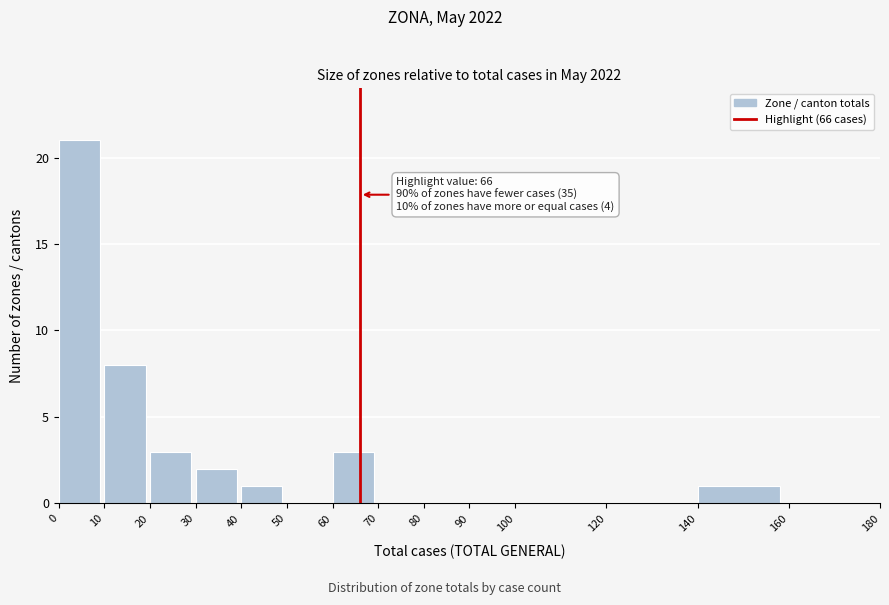

Over which range of the x-axis is the bar tallest?

0 to 10